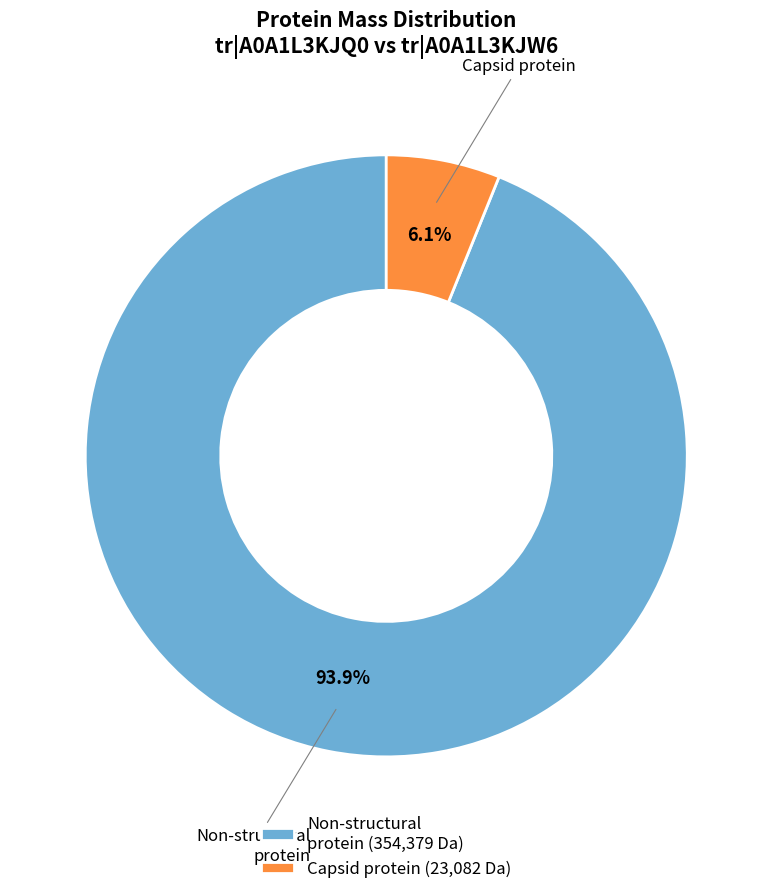

Between Capsid protein (23,082 Da) and Non-structural protein (354,379 Da), which is larger?

Non-structural protein (354,379 Da)